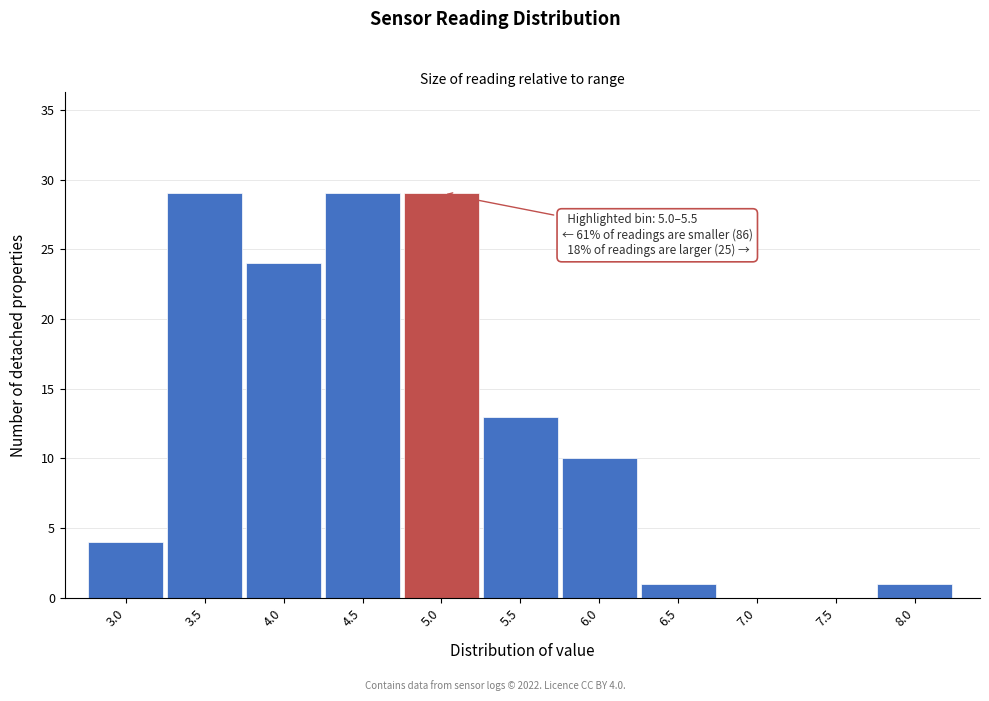

Reading right to left, list all the values displayed in this chart.

8.0=1	7.5=0	7.0=0	6.5=1	6.0=10	5.5=13	5.0=29	4.5=29	4.0=24	3.5=29	3.0=4